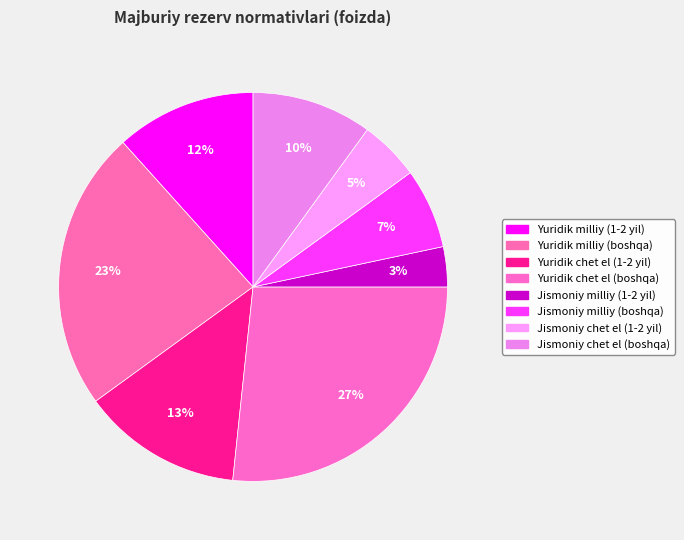

Is Jismoniy chet el (boshqa) the majority of the pie?

No